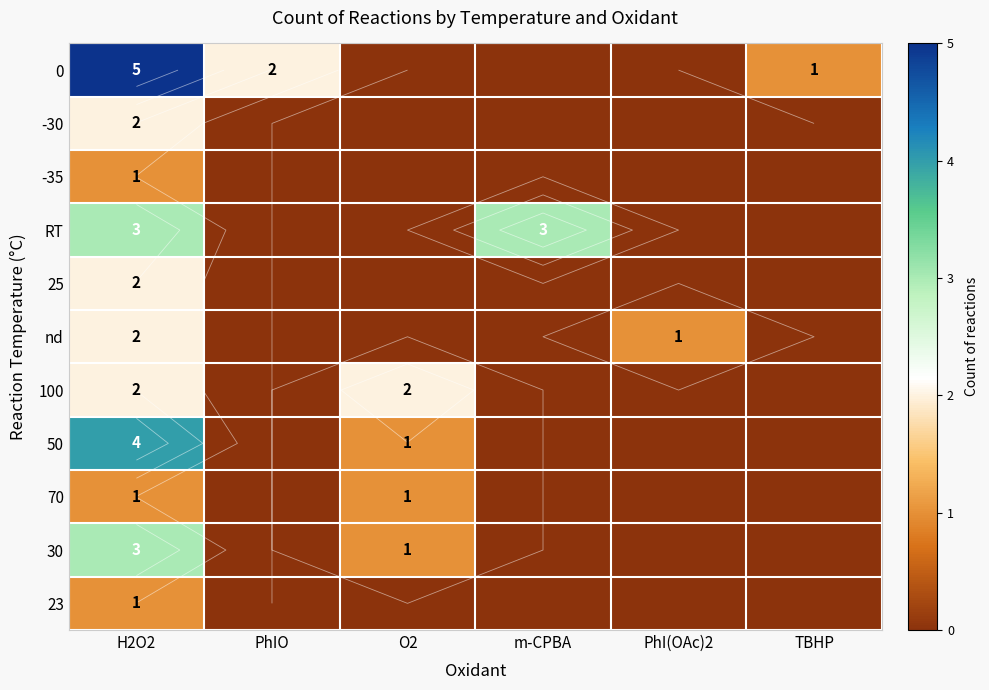

At how many categories does at least one series exceed 3?

1